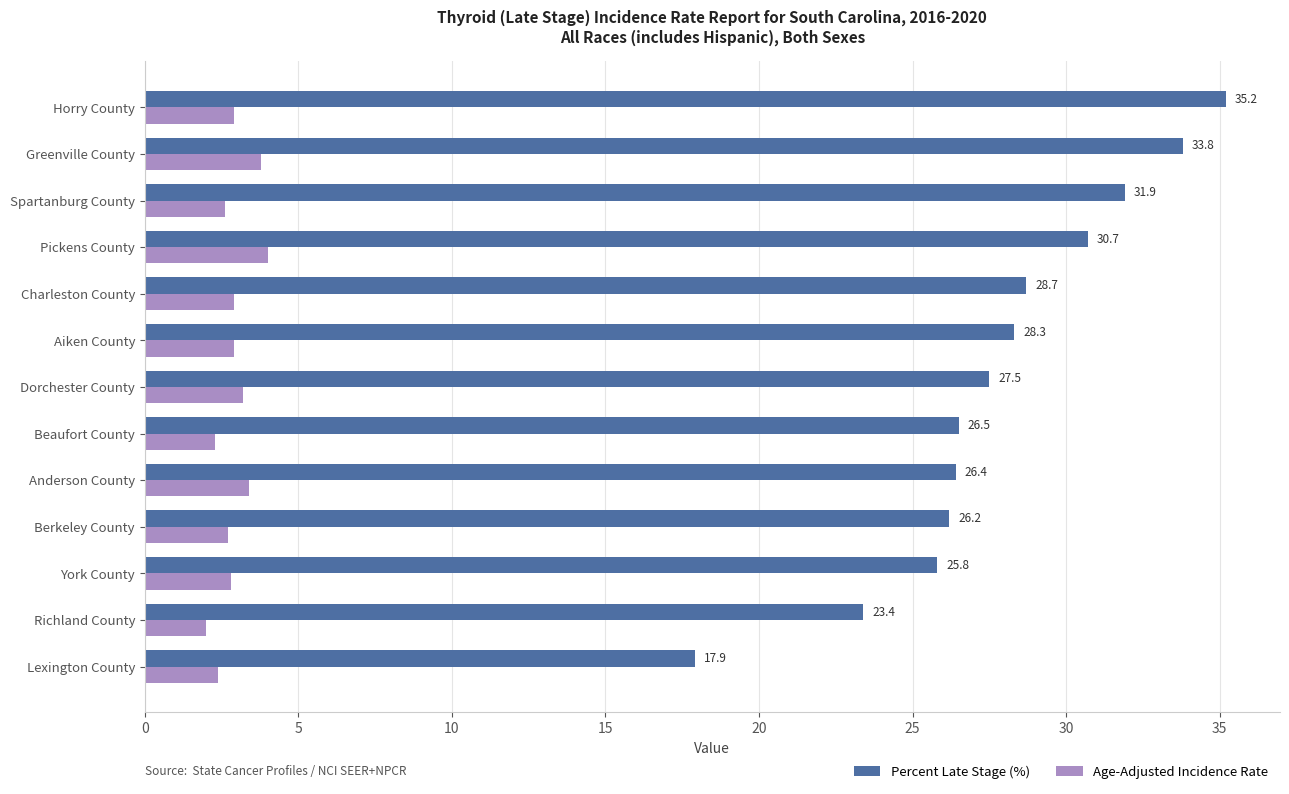

At which label does Age-Adjusted Incidence Rate reach its peak?

Pickens County